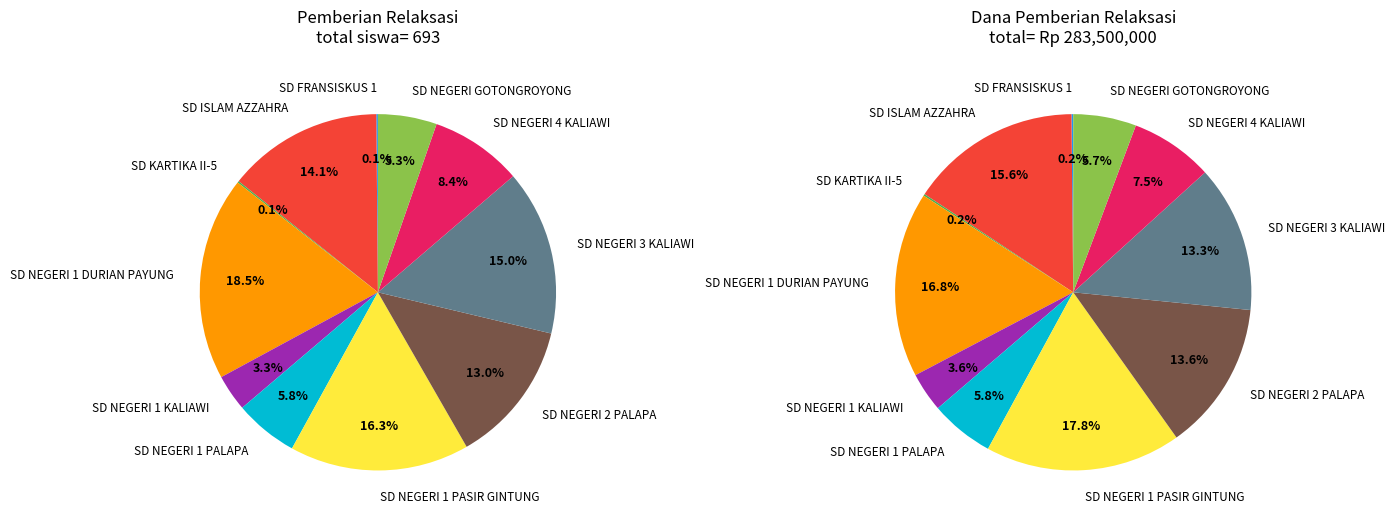

Approximately how many times larger is the value at SD NEGERI 1 PASIR GINTUNG compared to SD NEGERI 1 KALIAWI?

4.9